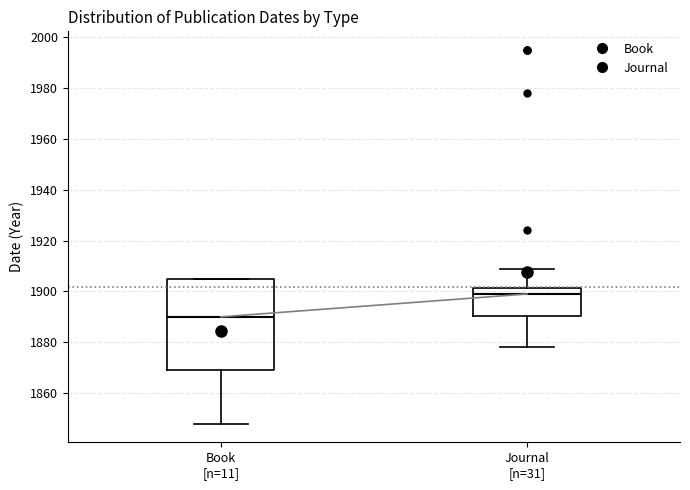

Where is the lower edge of the box for Book [n=11] on the y-axis? The values are not printed on the chart, so give them approximately, as read against the axis.

1870